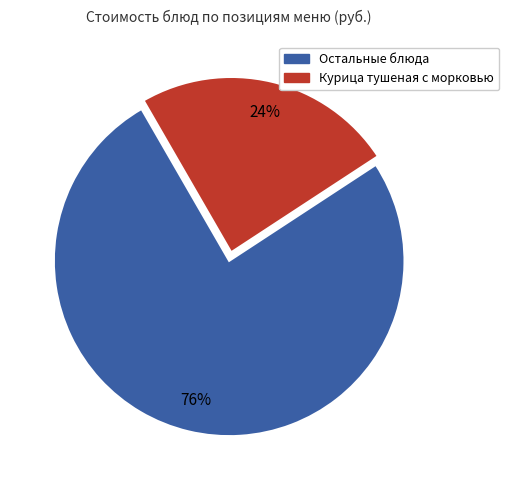

Combined, do Курица тушеная с морковью and Остальные блюда account for over 50%?

Yes